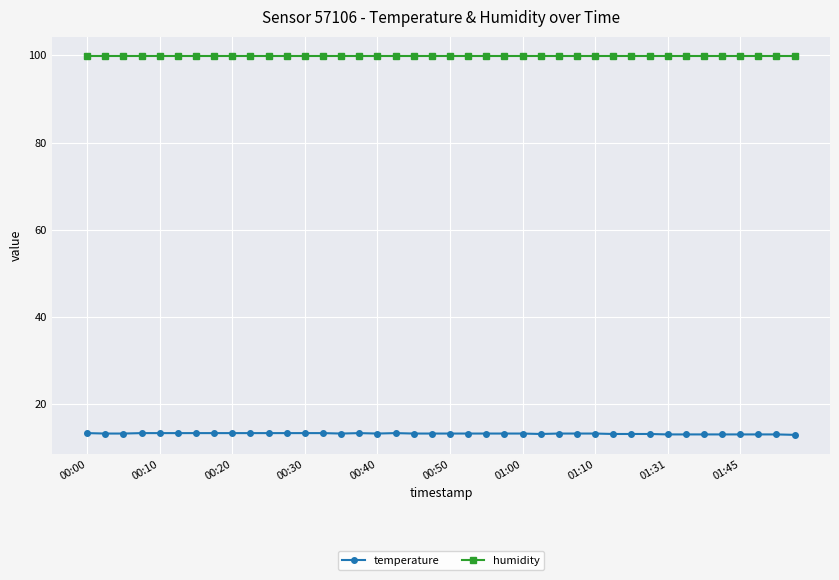

True or false: humidity and temperature cross at least once.

False